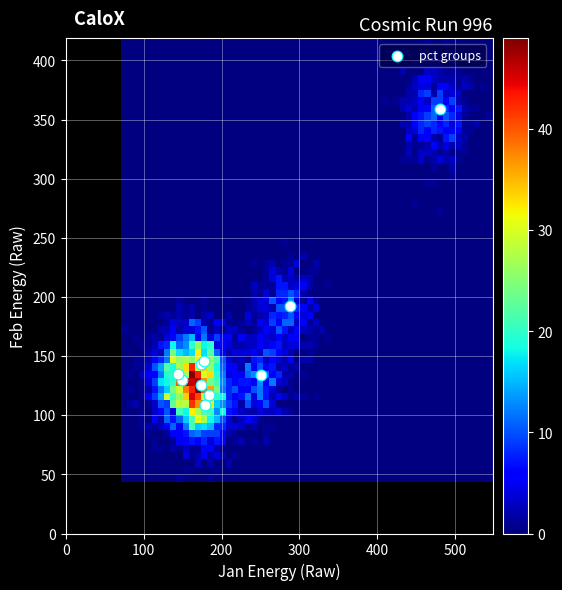

What Y value in the scatter plot is closest to 233?

192.1